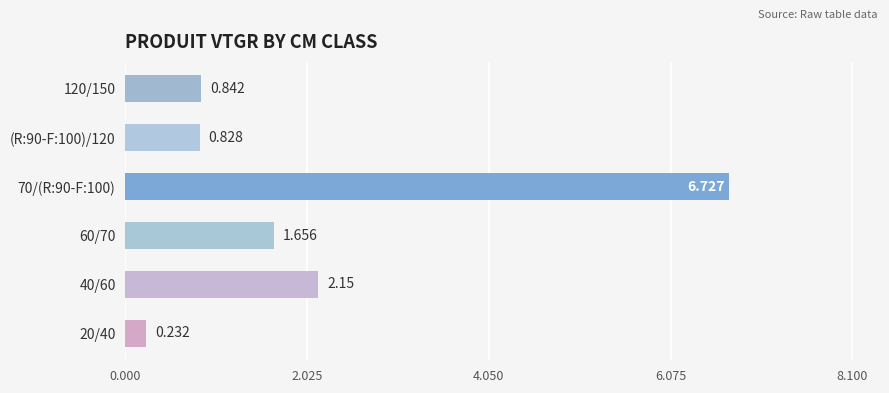

How many bars are there in total?

6